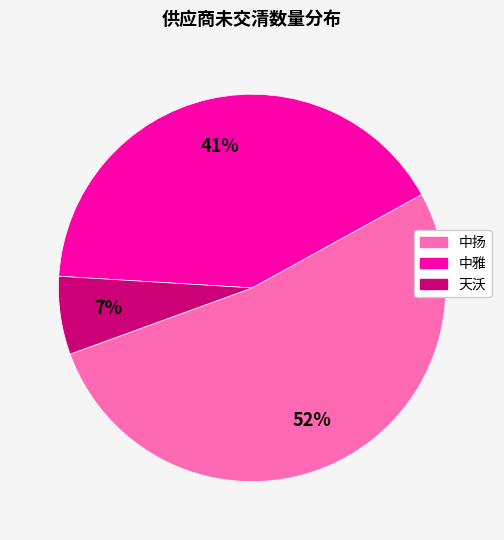

How many segments does this pie chart have?

3